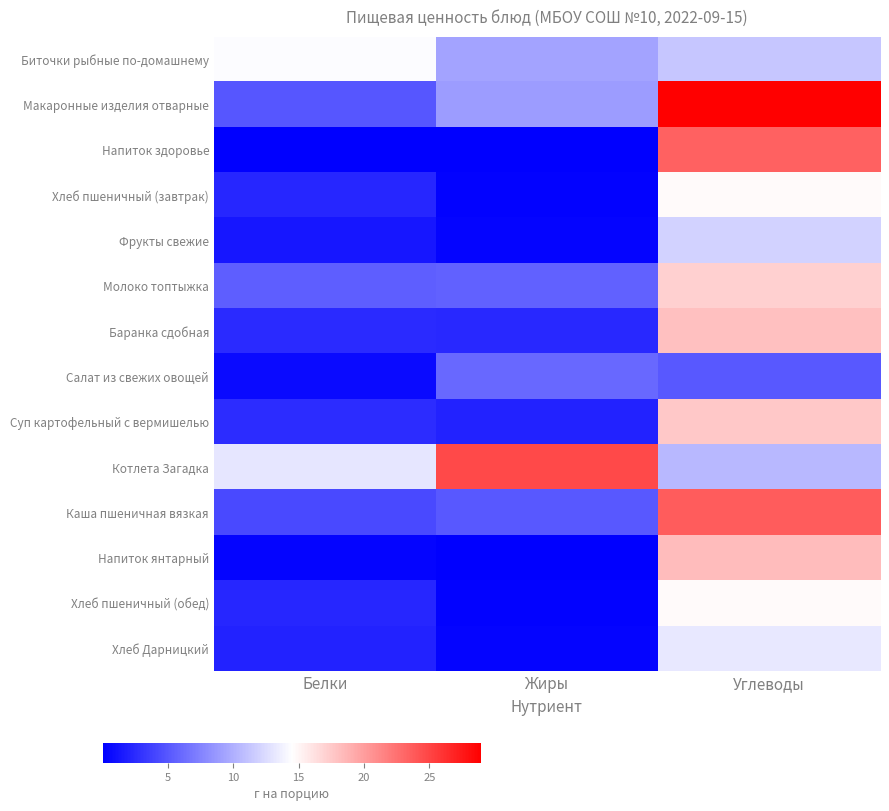

Rank the series at Белки from highest to lowest value.

Биточки рыбные по-домашнему, Котлета Загадка, Молоко топтыжка, Макаронные изделия отварные, Каша пшеничная вязкая, Суп картофельный с вермишелью, Баранка сдобная, Хлеб пшеничный (завтрак), Хлеб пшеничный (обед), Хлеб Дарницкий, Фрукты свежие, Салат из свежих овощей, Напиток янтарный, Напиток здоровье